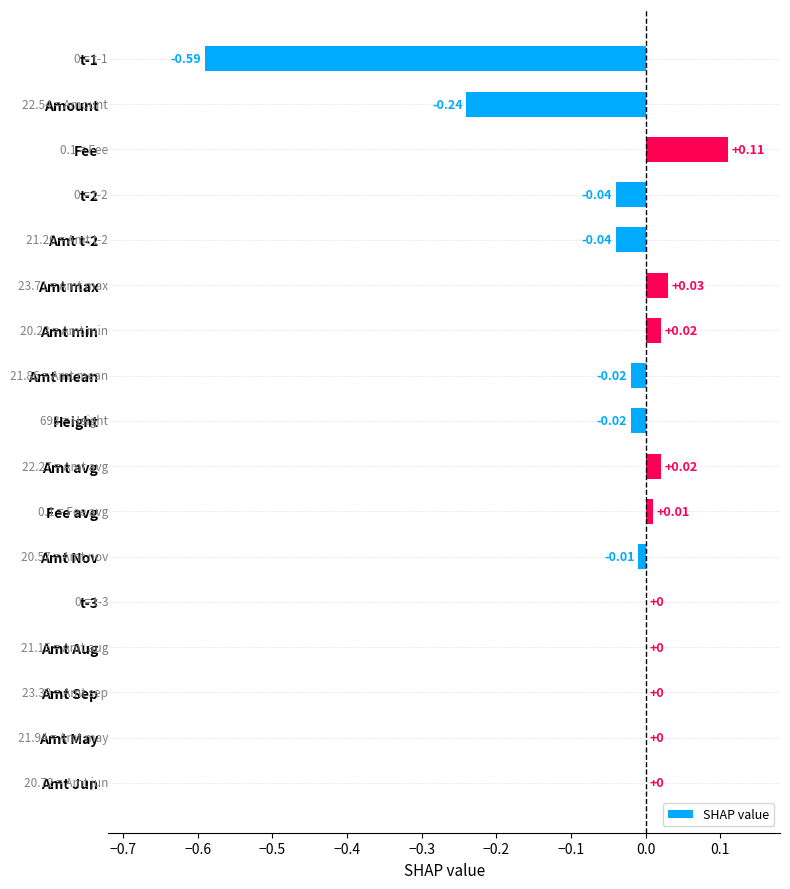

How many series are shown in this chart?

1